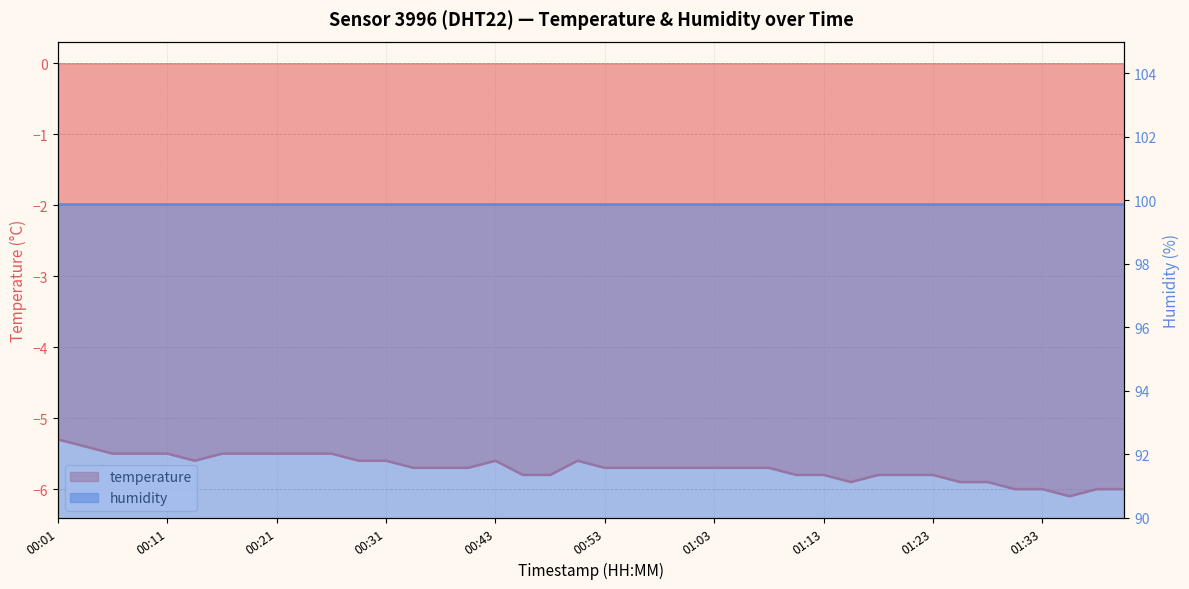

True or false: the data shows -3.5 at 00:36.

False